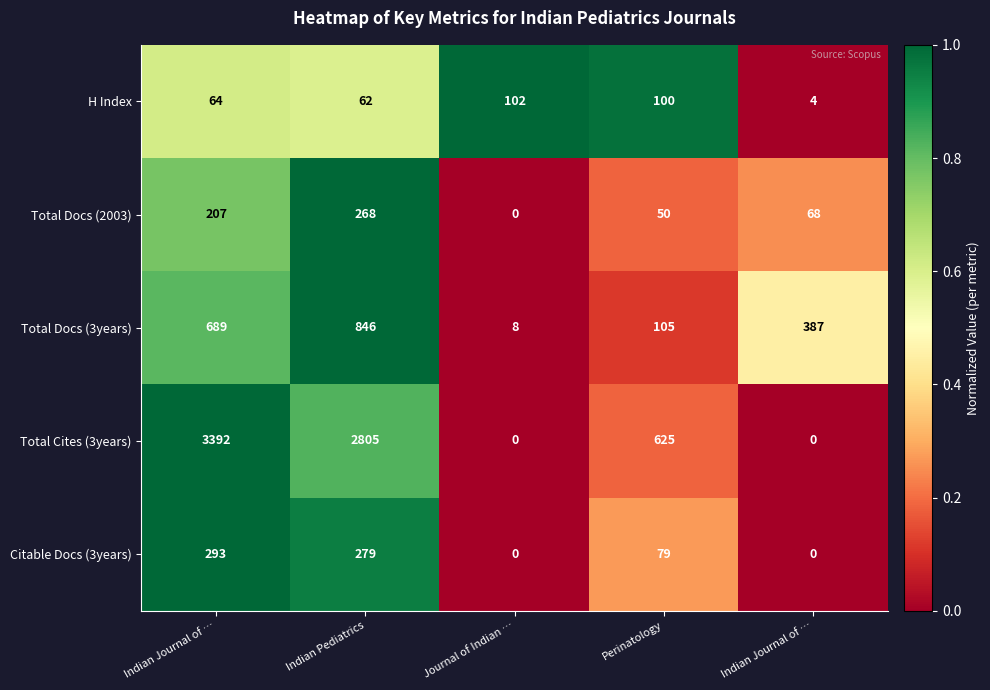

Which series changed the most between Journal of Indian … and Perinatology?

Total Cites (3years)